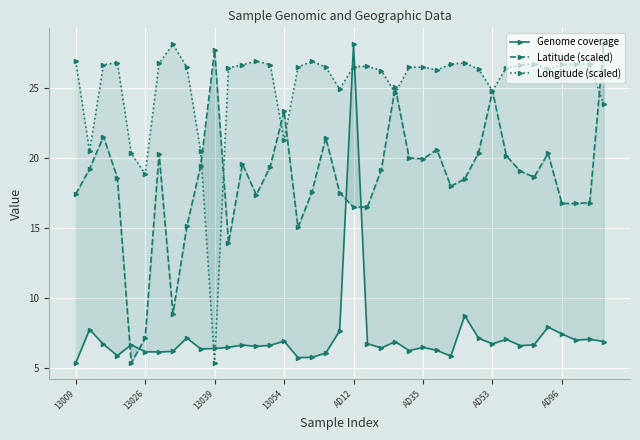

List the series in order of their overall mean, lowest first.

Genome coverage, Latitude (scaled), Longitude (scaled)